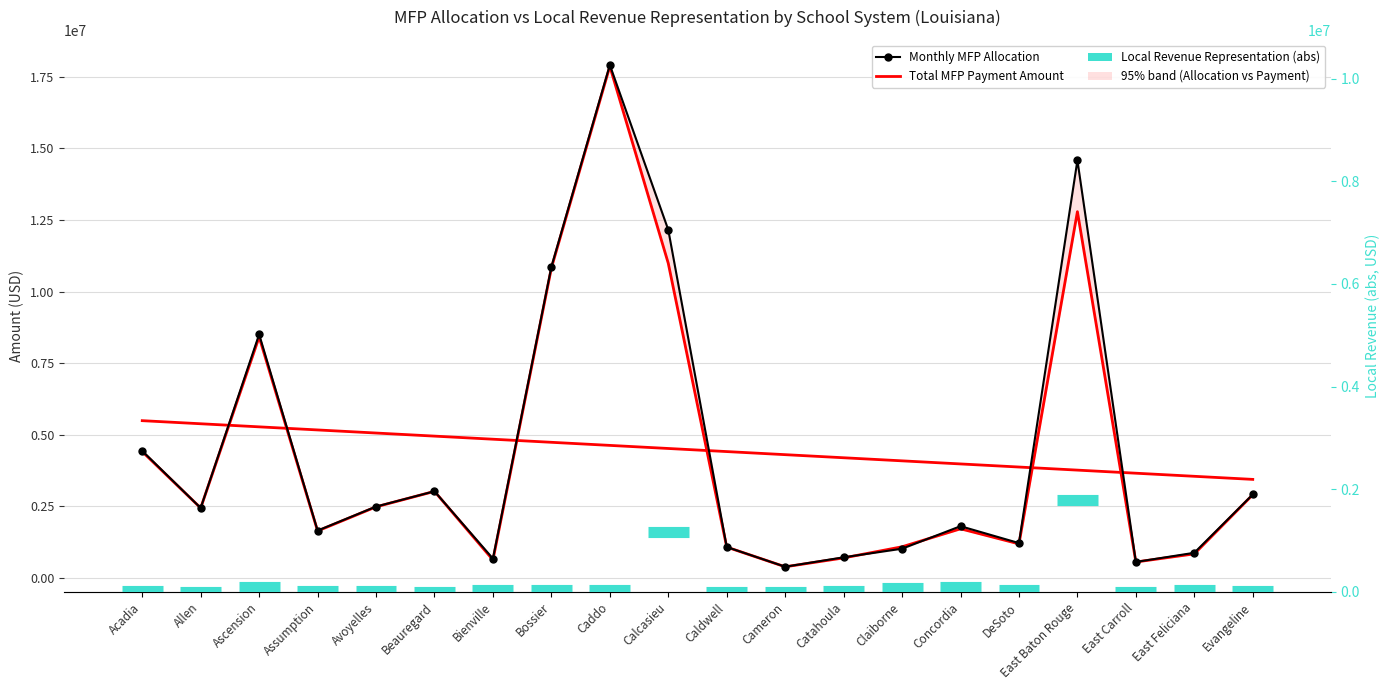

What is the label of the 6th point from the right?

Concordia